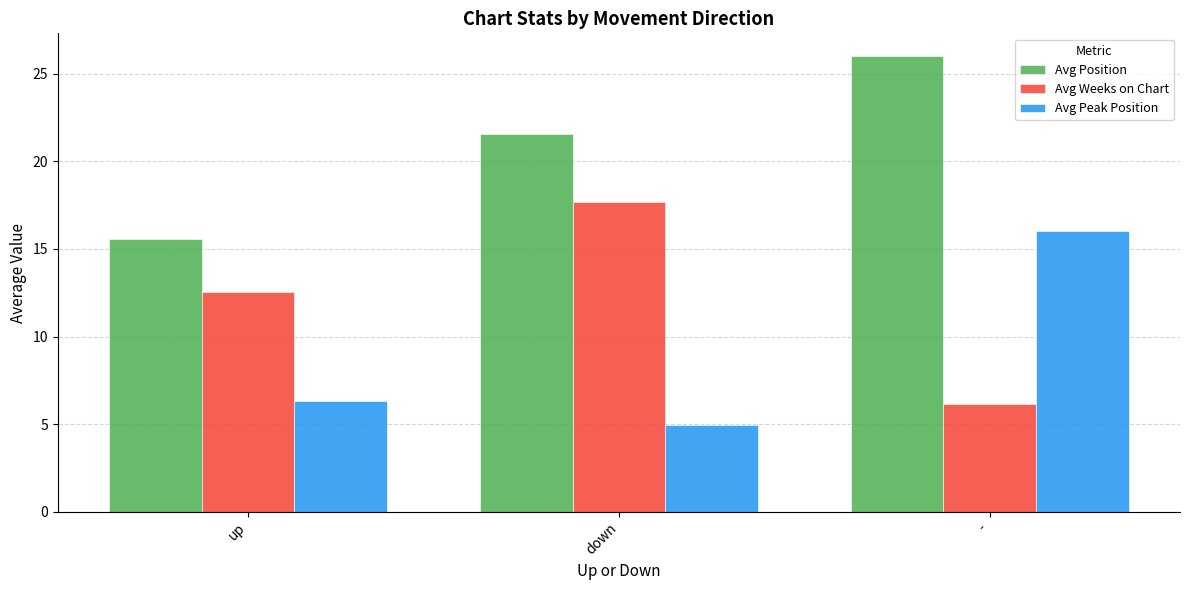

The value of Avg Peak Position at down is 7.7. True or false?

False